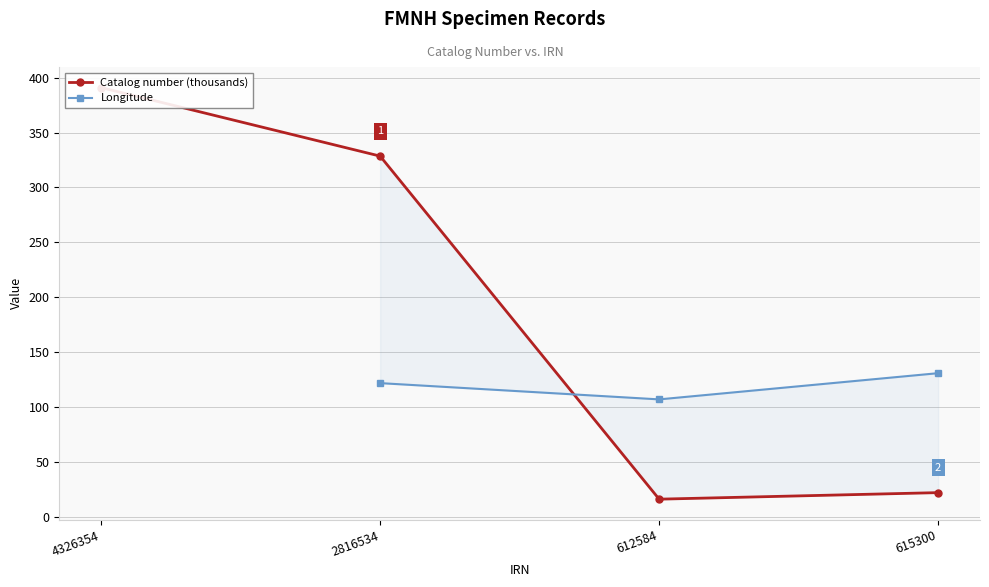

At how many categories does at least one series exceed 35?

4